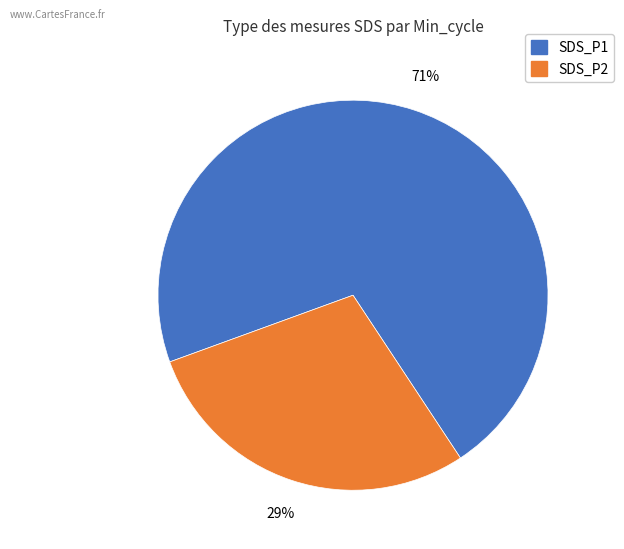

To the nearest percent, what is the average slice percentage?

50%